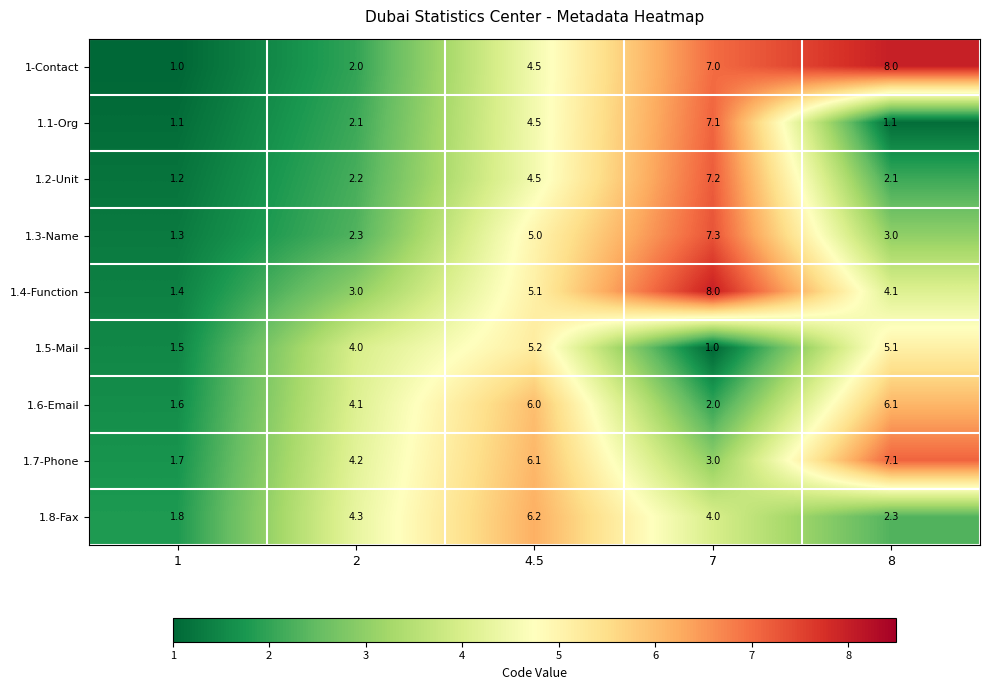

What is the difference between the maximum and minimum values in the 1.6-Email series?

4.5